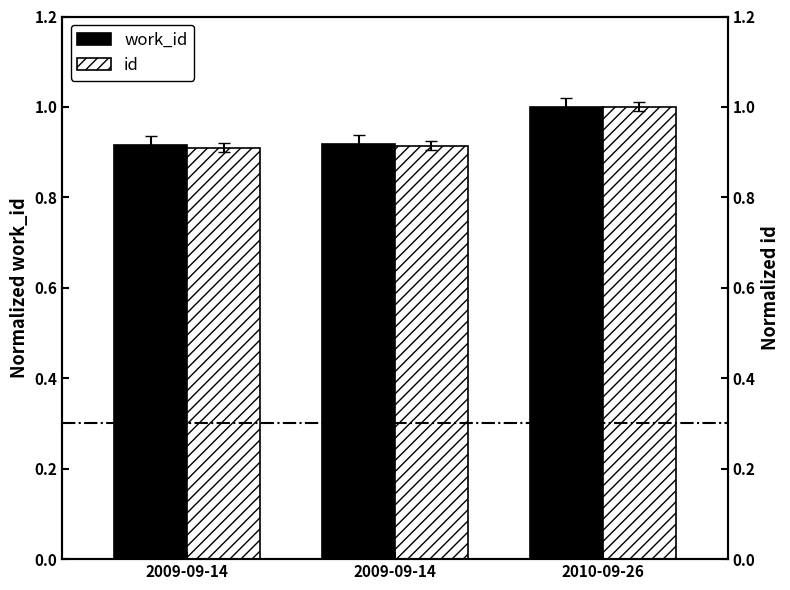

At how many categories does at least one series exceed 0?

3